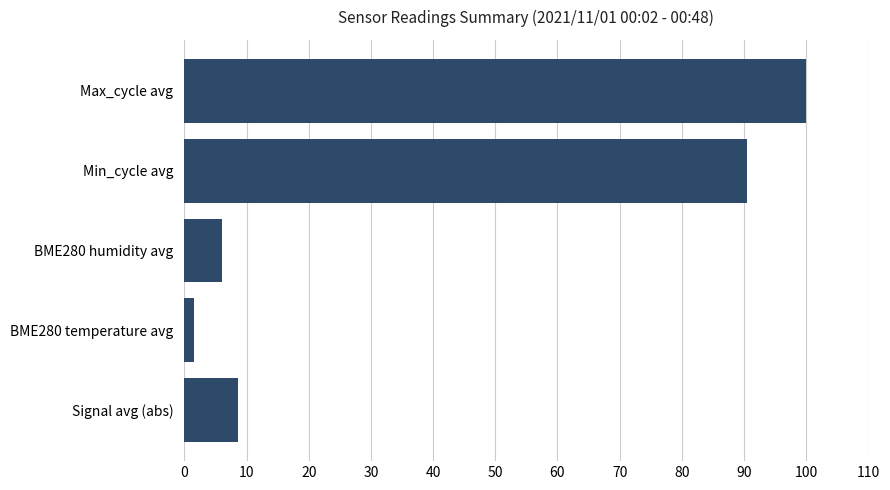

What is the ratio of the value at Min_cycle avg to the value at Signal avg (abs)?

10.4